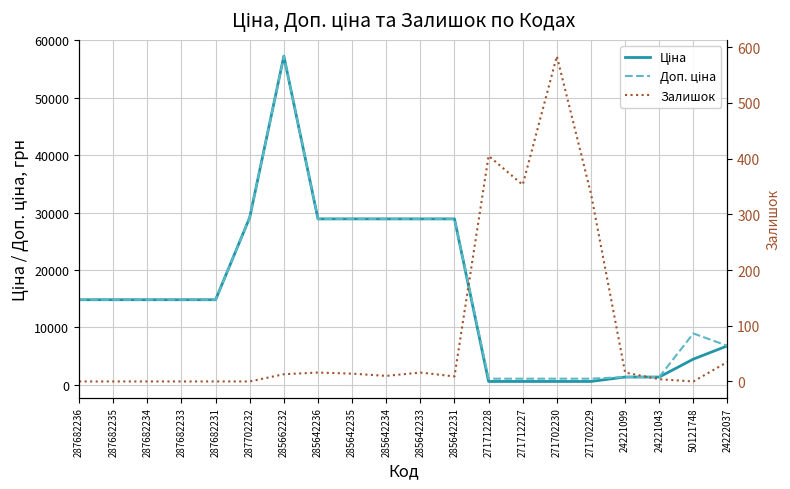

What are all the series names shown in the legend?

Ціна, Доп. ціна, Залишок